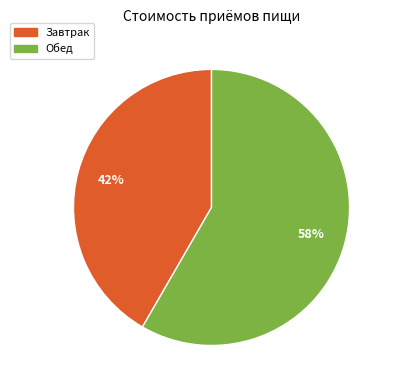

What percentage is the Завтрак slice, to the nearest percent?

42%